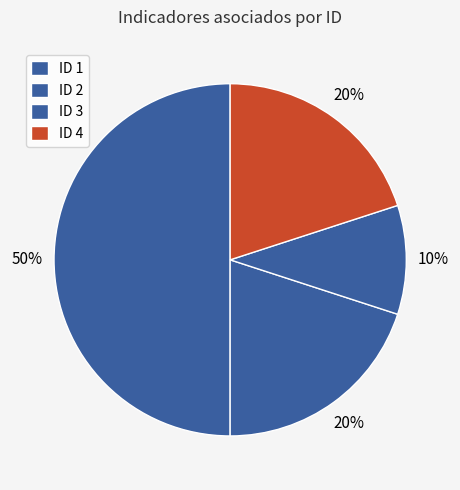

Count the number of slices in the pie.

4